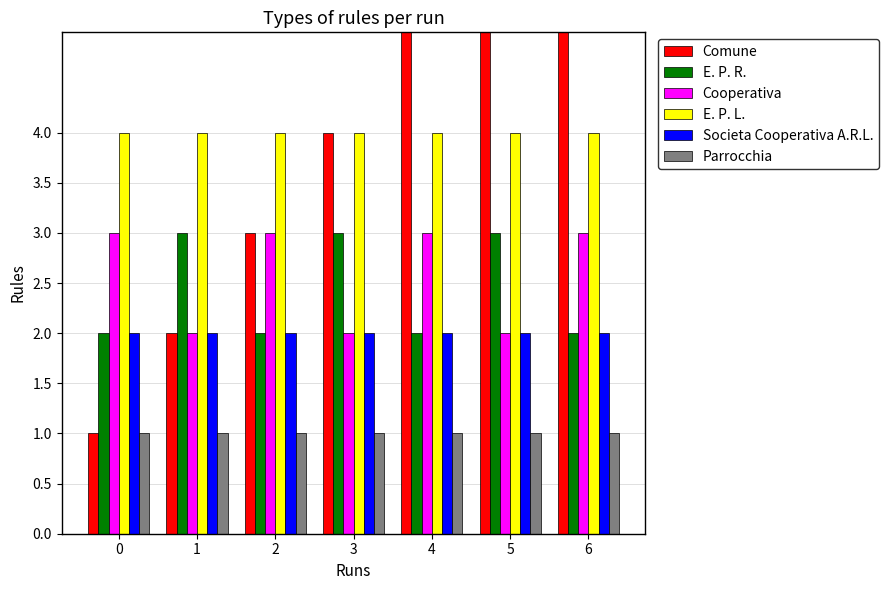

Which label corresponds to the largest value in the chart?

6